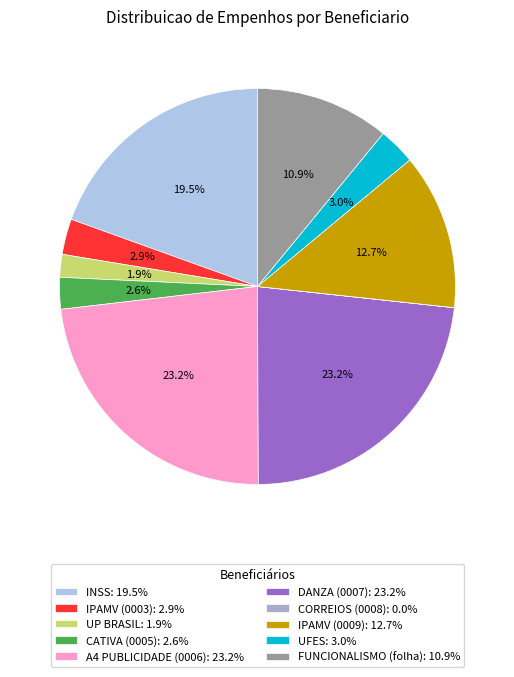

Is there any slice that represents more than half of the pie?

No